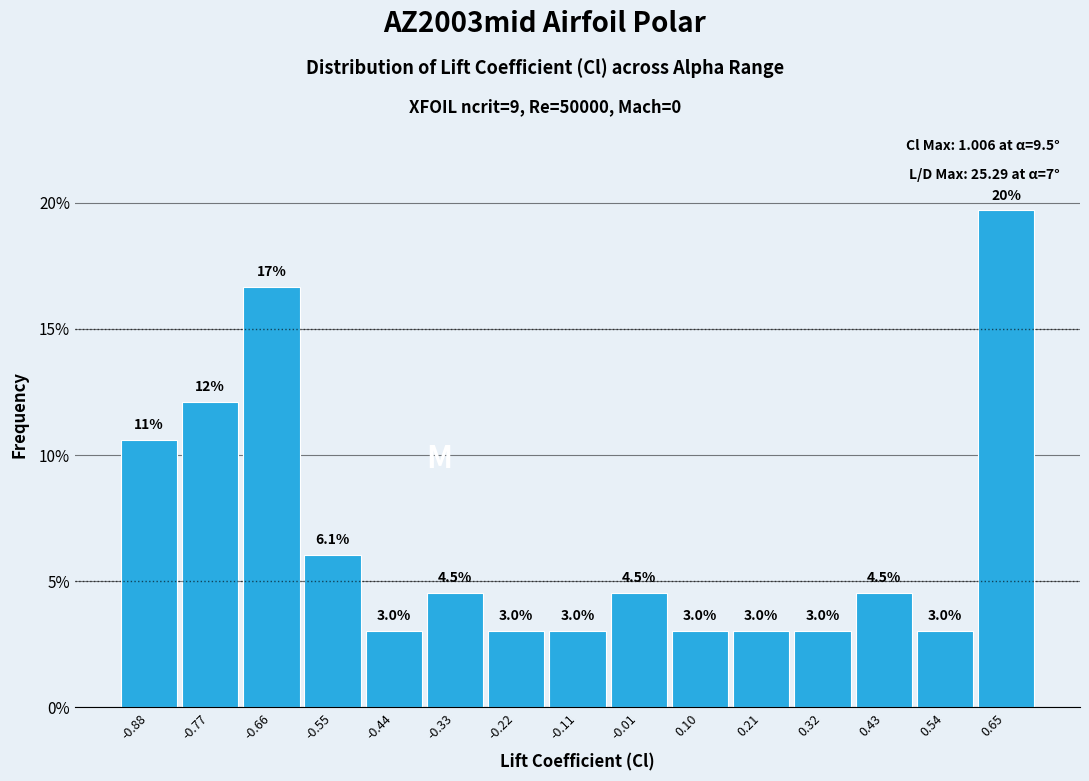

Over which range of the x-axis is the bar tallest?

0.60 to 0.70